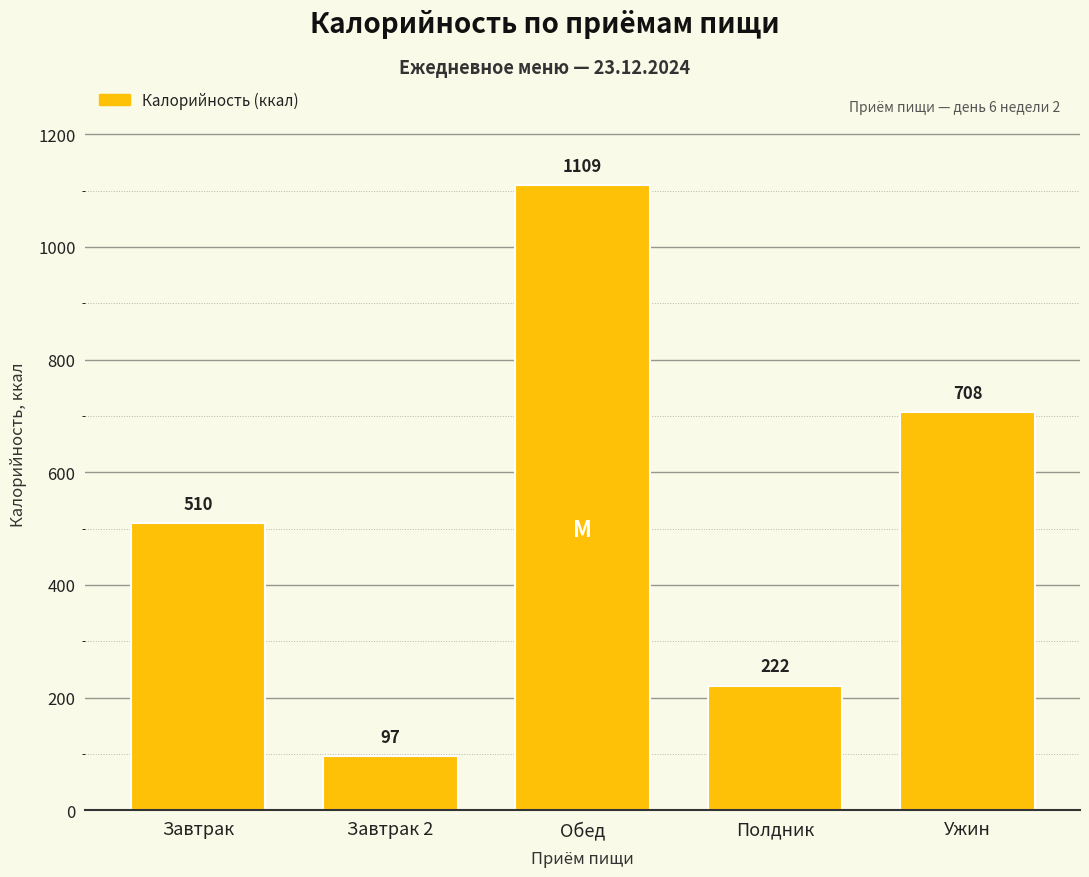

Approximately how many times larger is the value at Ужин compared to Завтрак 2?

7.3